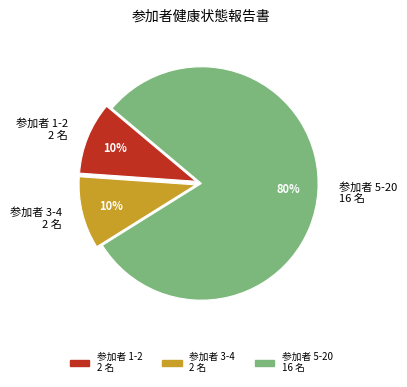

Is the sum of 参加者 5-20 16 名 and 参加者 1-2 2 名 greater than half?

Yes